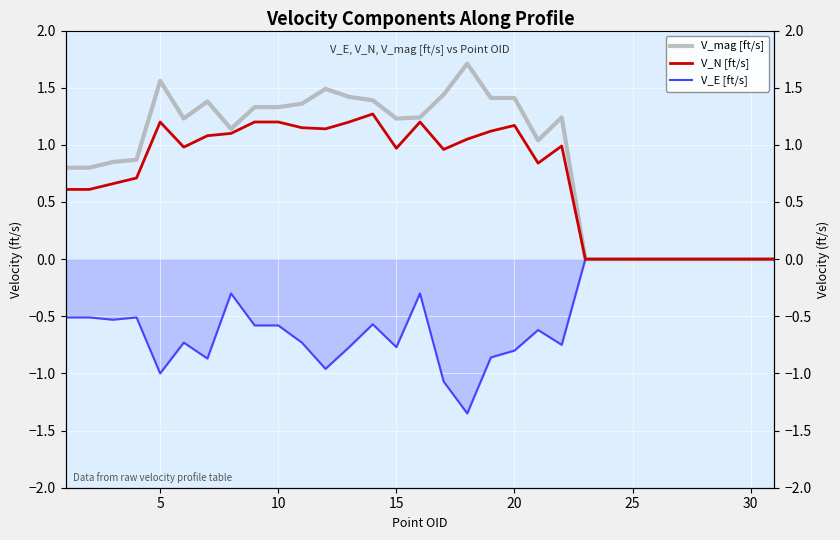

What is the sum of all V_E [ft/s] values?

-15.7